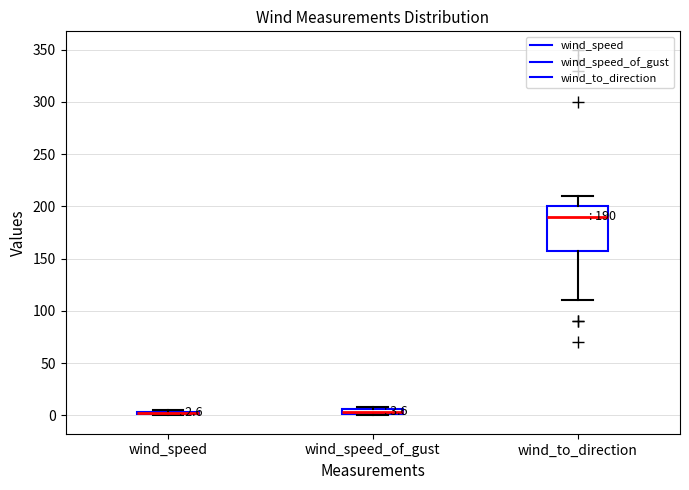

Which box is the tallest, from its lower edge to its upper edge?

wind_to_direction